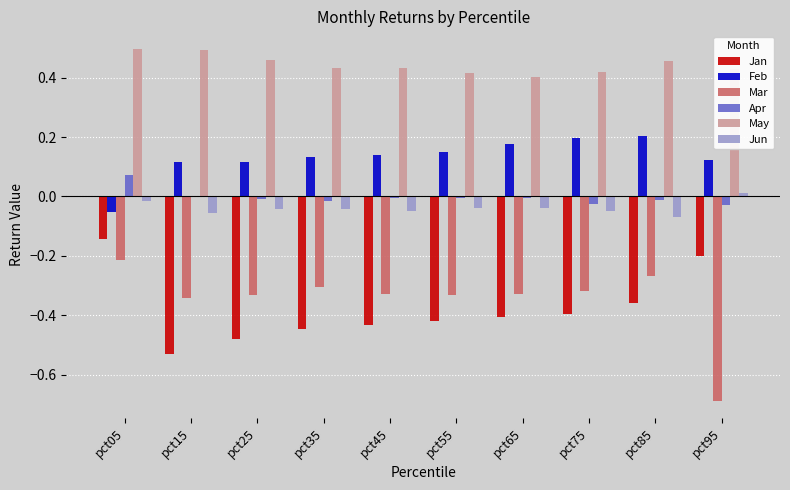

At which label does Apr reach its peak?

pct05